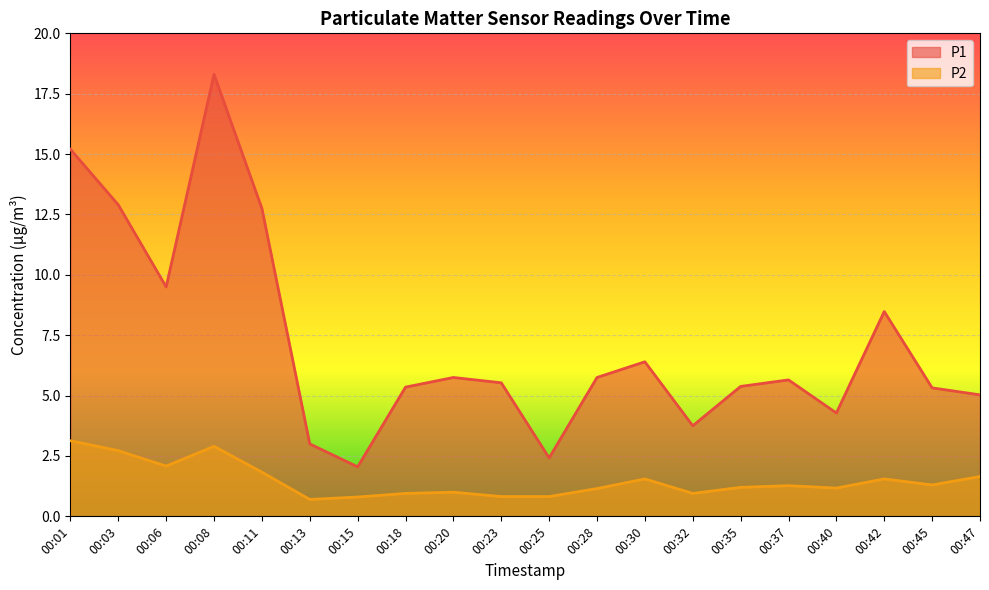

List the series in order of their peak value, lowest first.

P2, P1